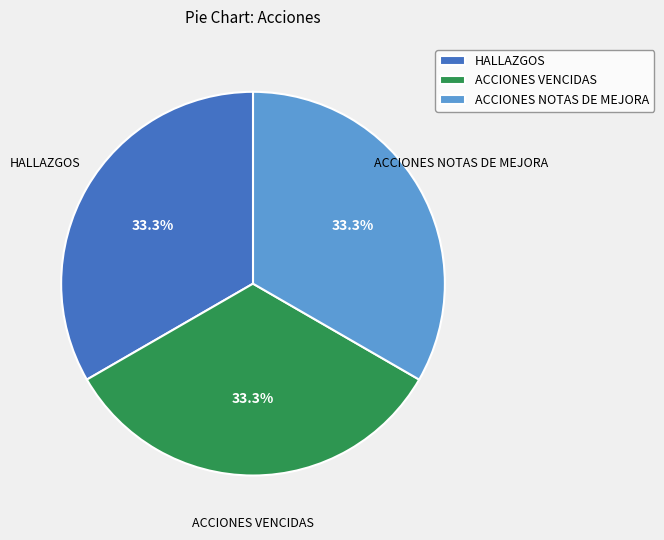

Approximately how many times larger is the value at ACCIONES VENCIDAS compared to HALLAZGOS?

1.0